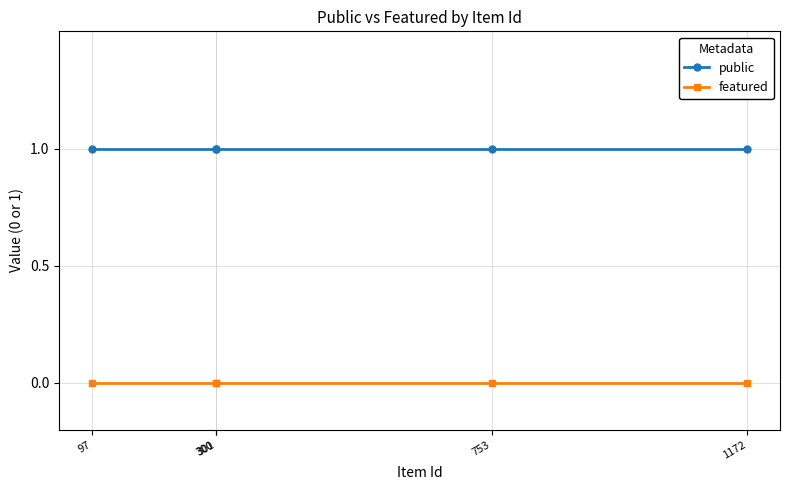

At how many categories does at least one series exceed 0?

5